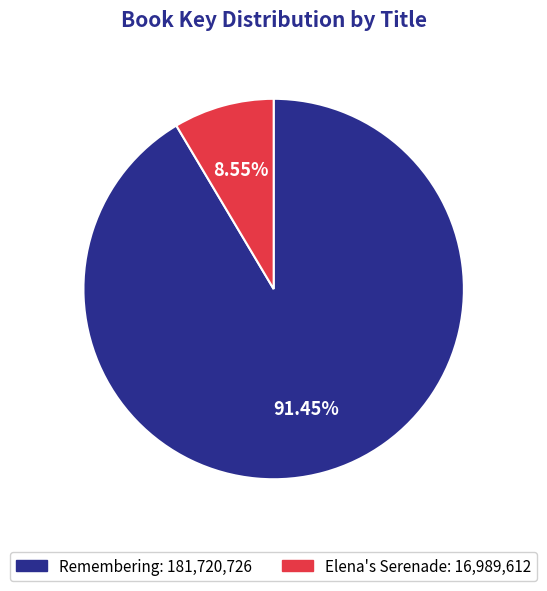

Does any single category account for the majority?

Yes